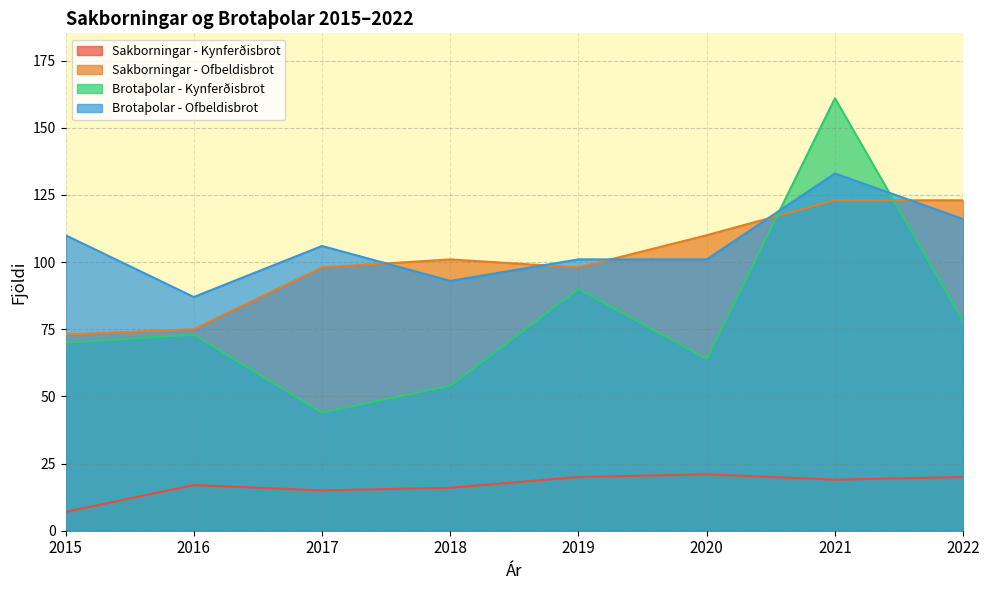

Which has a higher value, 2019 or 2017?

2019